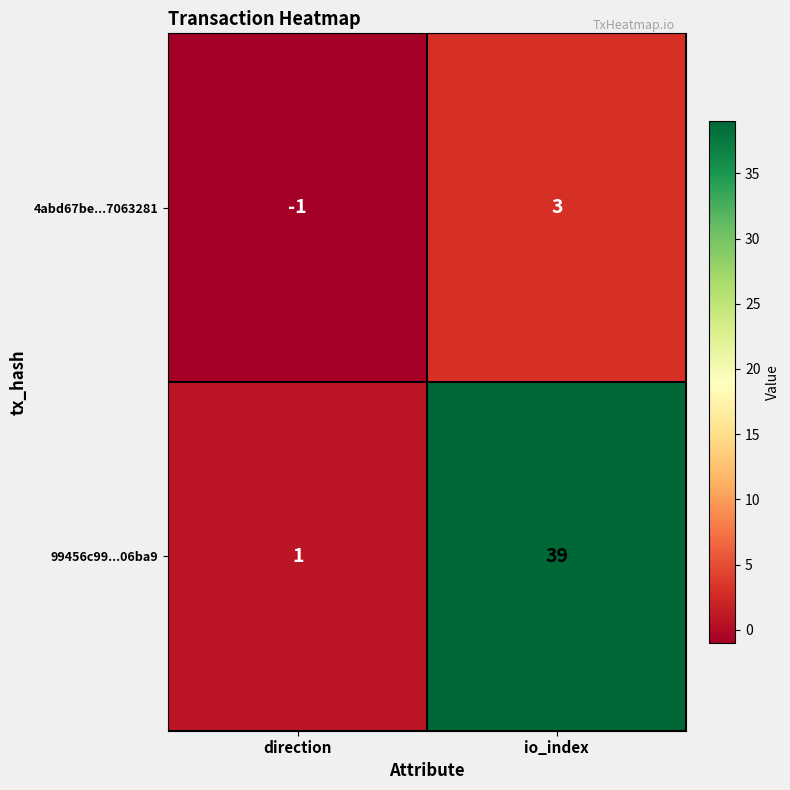

What is the maximum value shown in the chart?

39